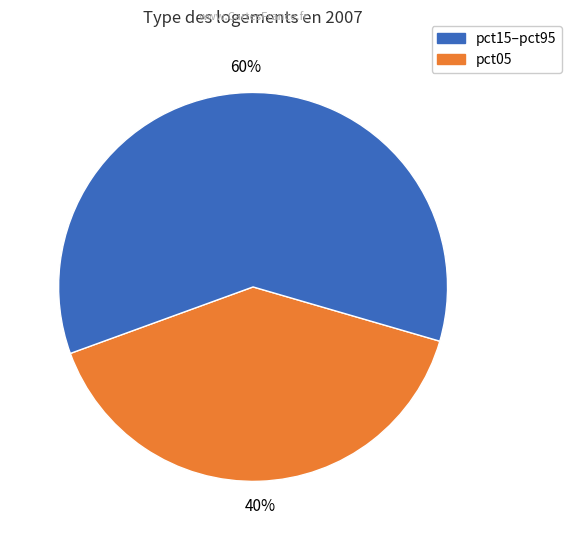

Is there any slice that represents more than half of the pie?

Yes